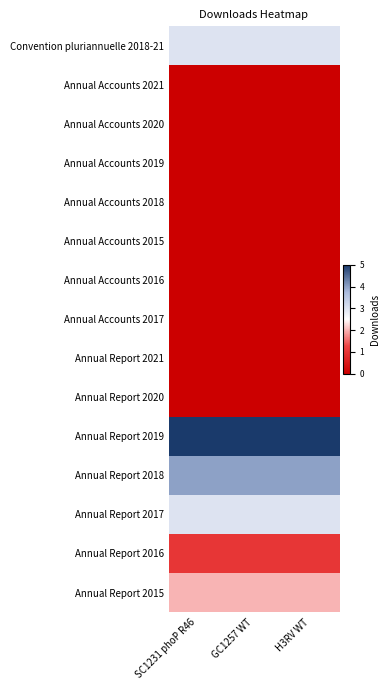

Which series has the largest total across all categories?

Annual Report 2019